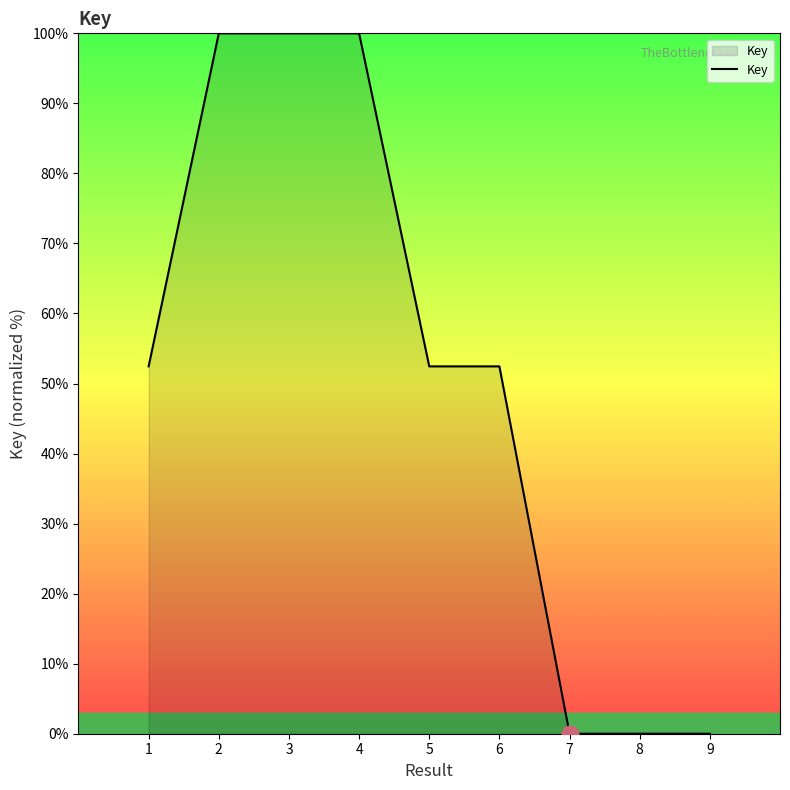

Approximately how many times larger is the value at 6 compared to 1?

1.0